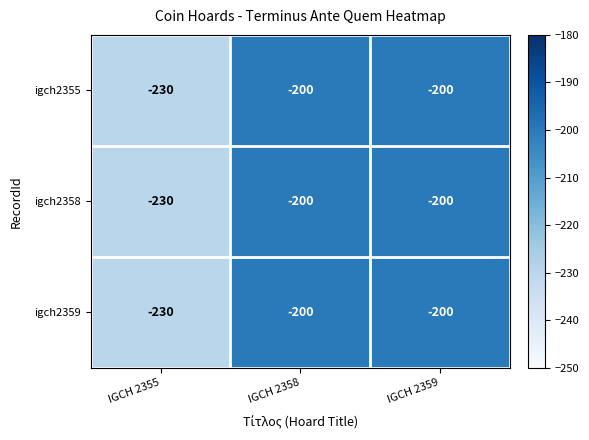

What is the maximum value shown in the chart?

-200